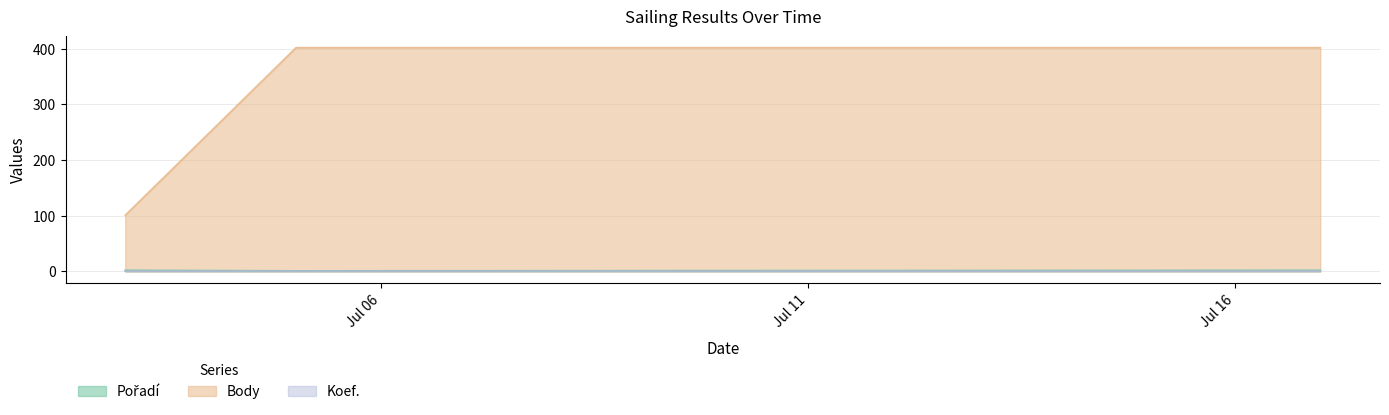

What is the average value of the Koef. series?

1